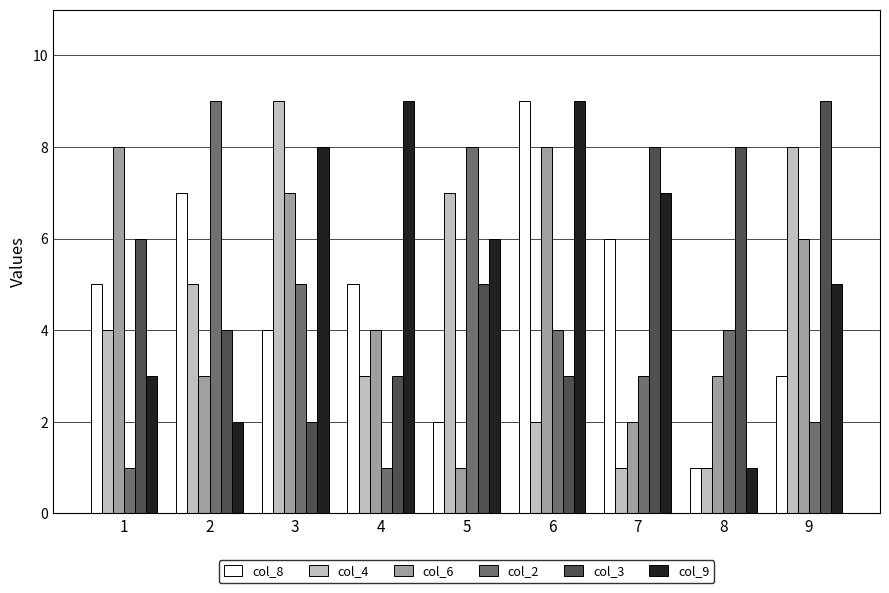

Reading left to right, what are all the values shown in this chart?

col_8: 1=5	2=7	3=4	4=5	5=2	6=9	7=6	8=1	9=3
col_4: 1=4	2=5	3=9	4=3	5=7	6=2	7=1	8=1	9=8
col_6: 1=8	2=3	3=7	4=4	5=1	6=8	7=2	8=3	9=6
col_2: 1=1	2=9	3=5	4=1	5=8	6=4	7=3	8=4	9=2
col_3: 1=6	2=4	3=2	4=3	5=5	6=3	7=8	8=8	9=9
col_9: 1=3	2=2	3=8	4=9	5=6	6=9	7=7	8=1	9=5